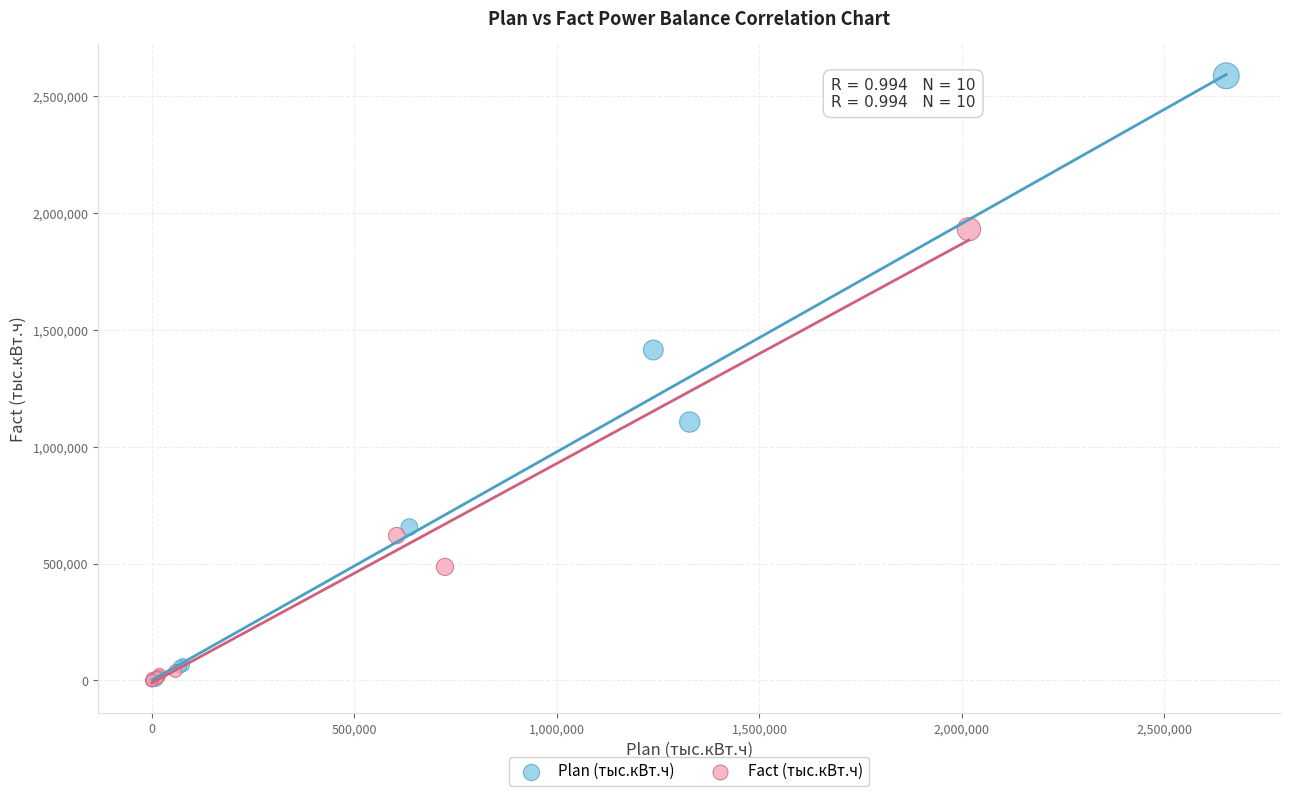

Which series contains the highest Y value?

Plan (тыс.кВт.ч)